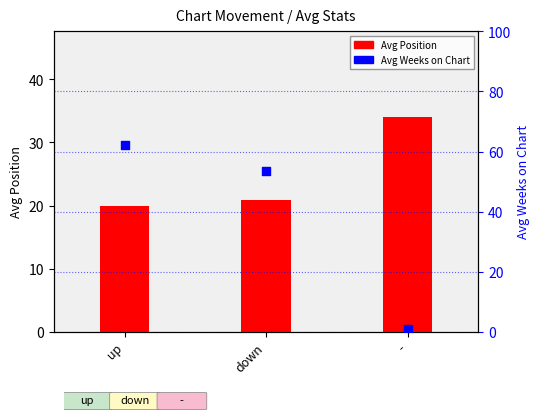

Which series has the largest total across all categories?

Avg Weeks on Chart